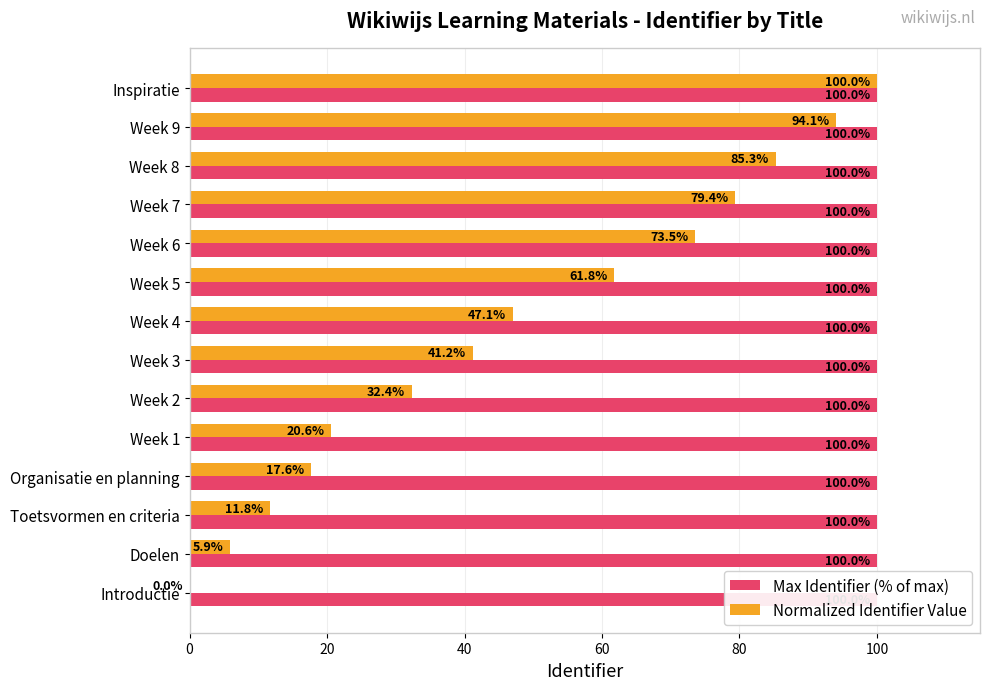

Which has a higher value, Week 6 or Week 7?

Week 7